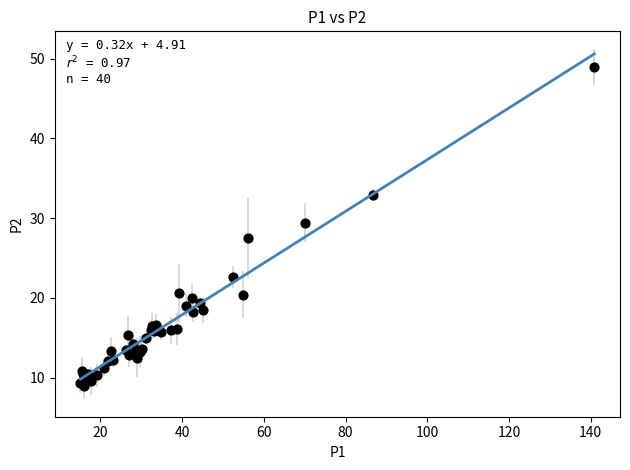

What Y value in the scatter plot is closest to 28?

27.5